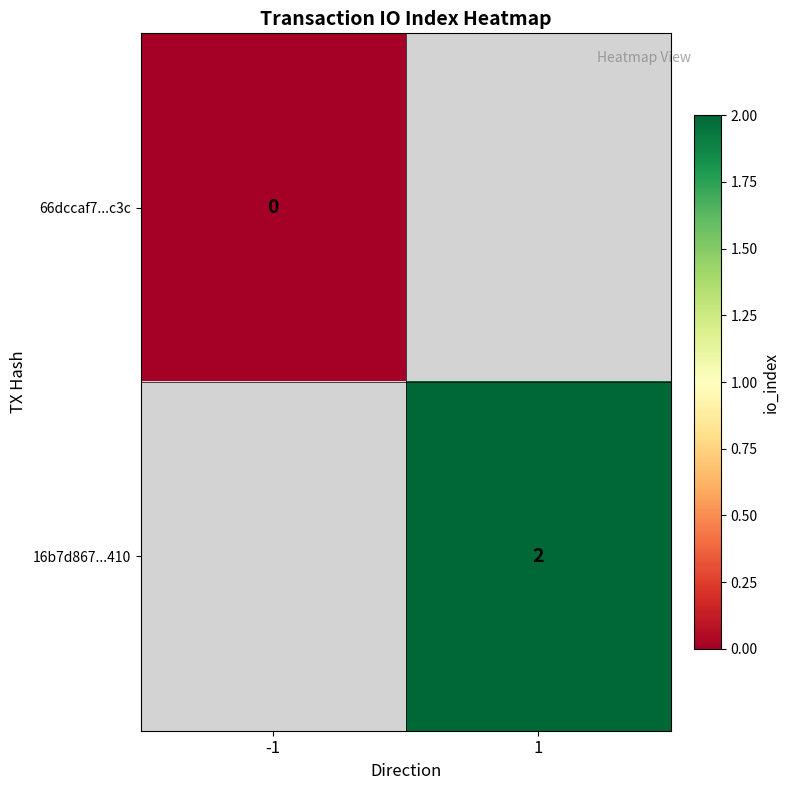

True or false: 16b7d867...410 has a value of 3 at 1.

False